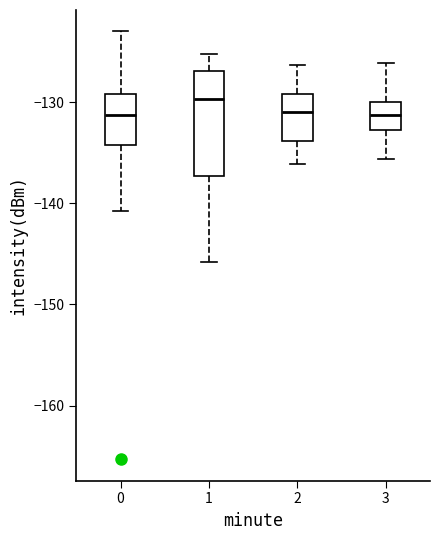

Reading left to right, read every box against the y-axis: the position of its median line, the range the box covers, and the ends of its whiskers. The values are not printed on the chart, so give them approximately, as read against the axis.

0: median -131, box -134 to -129, whiskers -141 to -123
1: median -130, box -137 to -127, whiskers -146 to -125
2: median -131, box -134 to -129, whiskers -136 to -126
3: median -131, box -133 to -130, whiskers -136 to -126